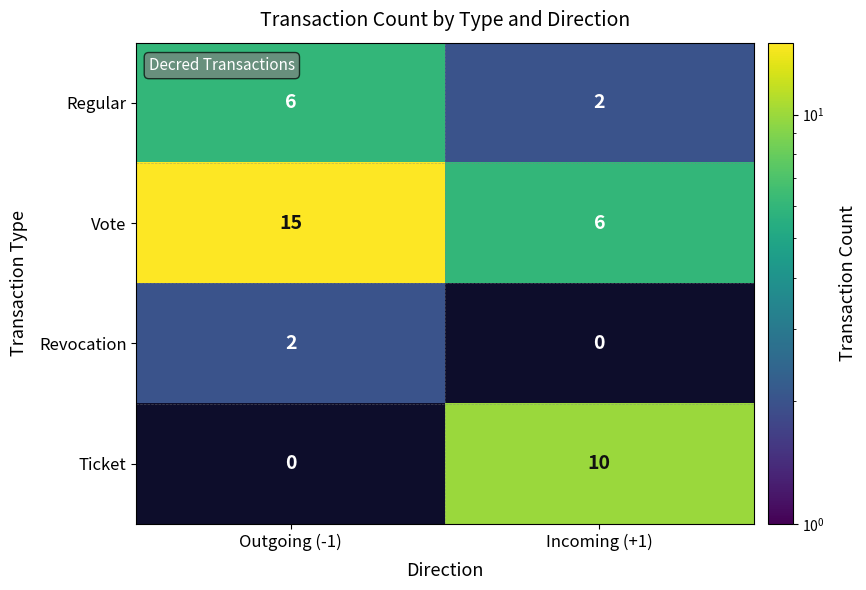

Which series has the largest range (max minus min)?

Ticket